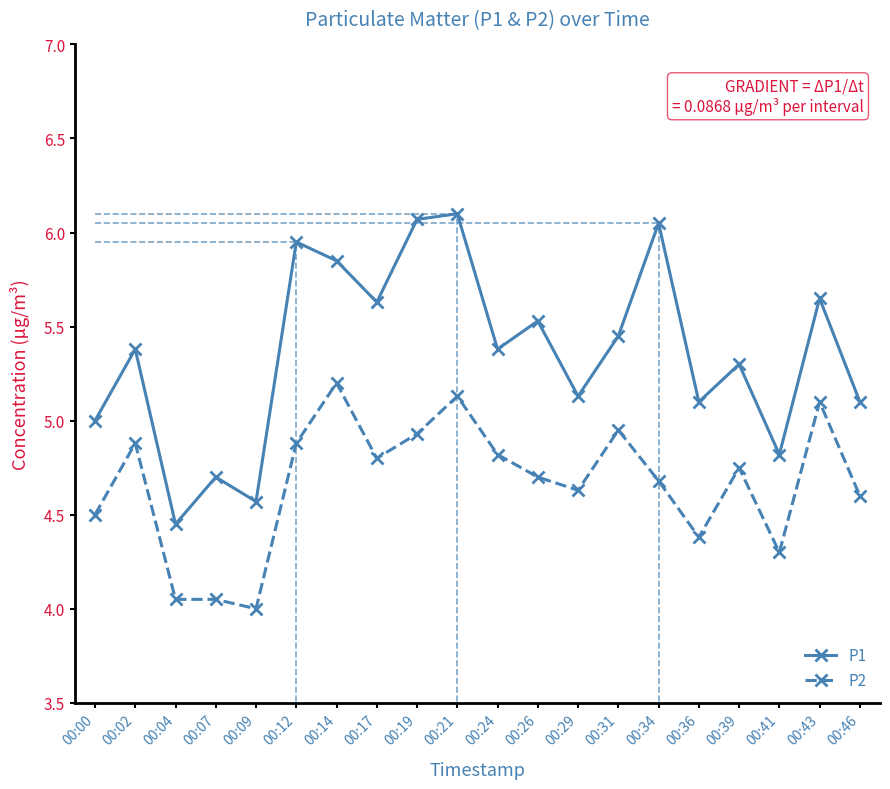

At which label is P1 closest to 5?

00:00